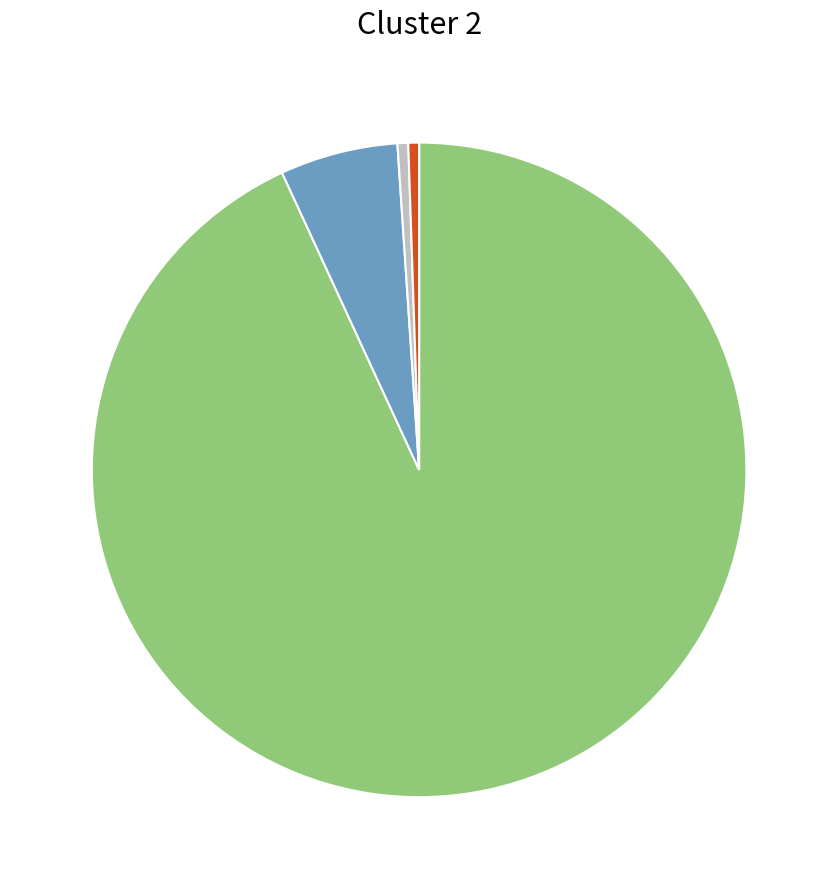

Count the number of slices in the pie.

4